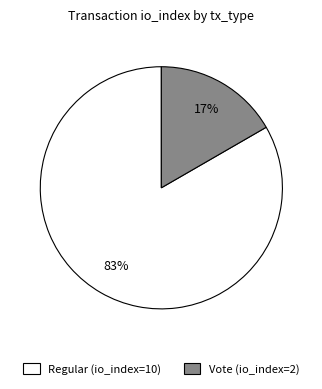

Is it true that Regular (io_index=10) is 77% of the pie?

False